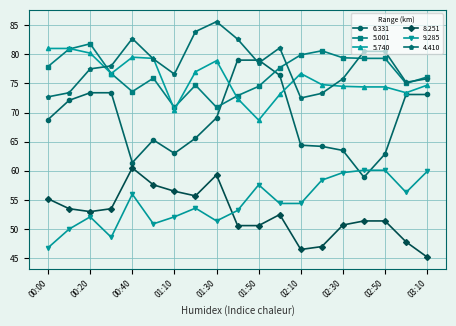

What is the greatest value displayed?

85.6